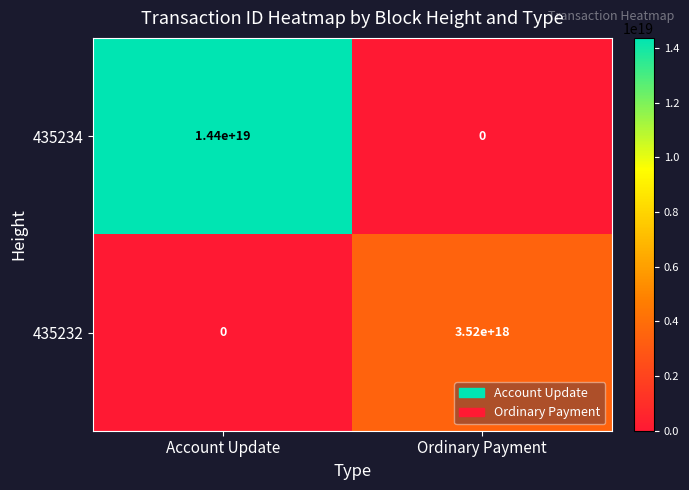

Which series changed the most between Account Update and Ordinary Payment?

435234